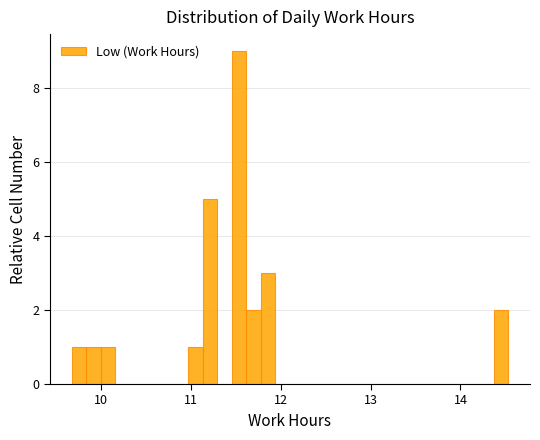

Read against the x-axis, roughly where is the centre of the tallest bar?

11.5